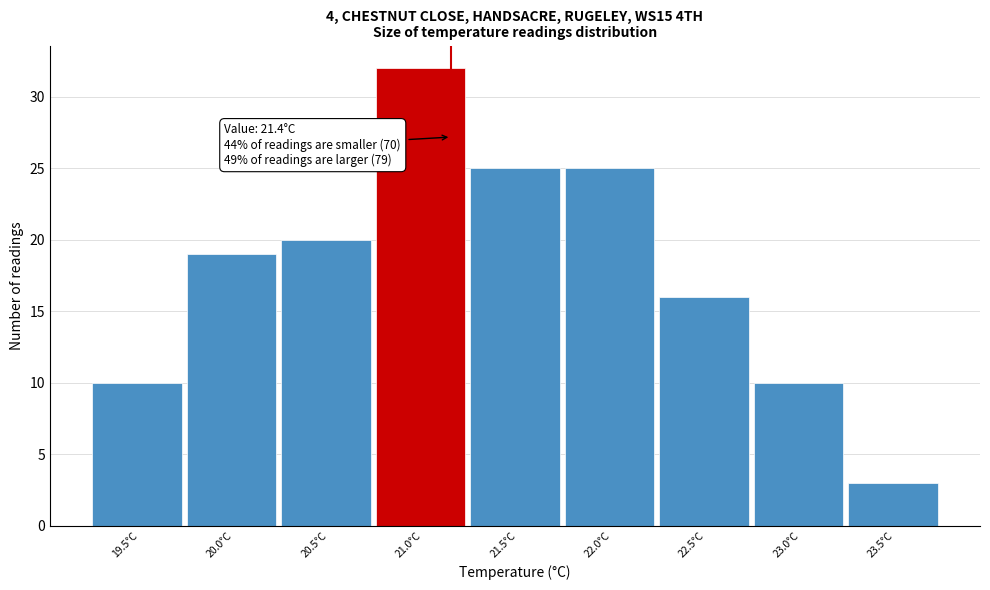

Reading left to right, extract all data points from this chart.

10	19	20	32	25	25	16	10	3